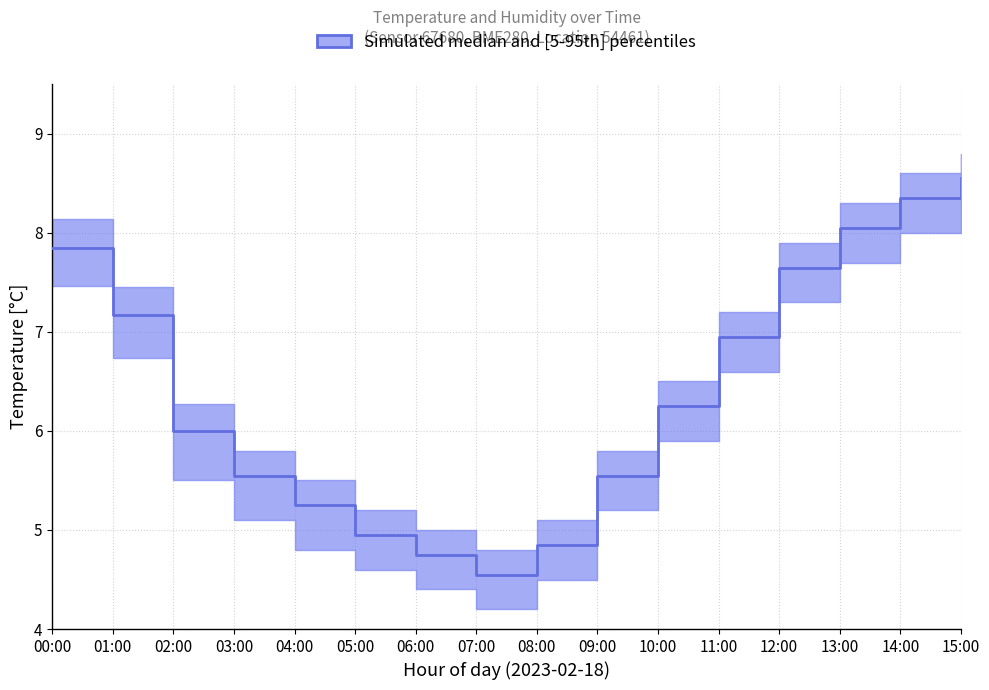

How many values in the temperature_upper series are below 6?

7